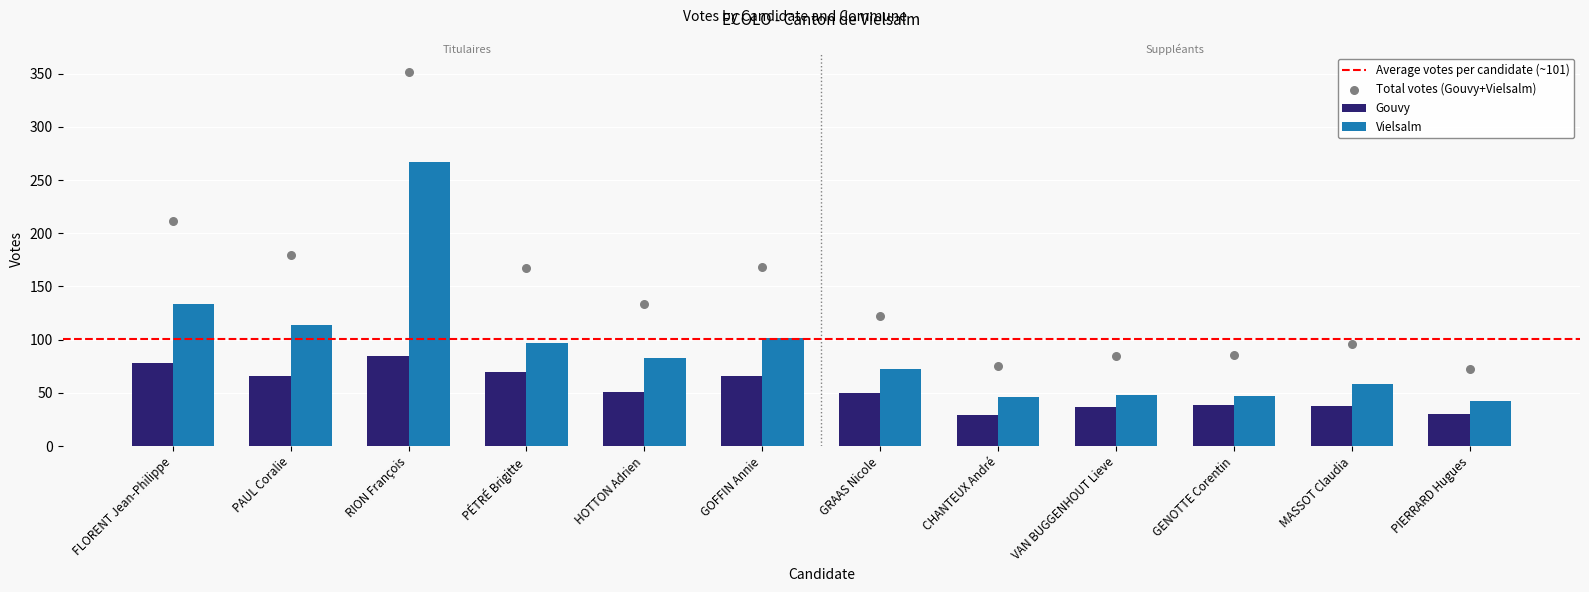

What is the total value across all series at PÉTRÉ Brigitte?

167